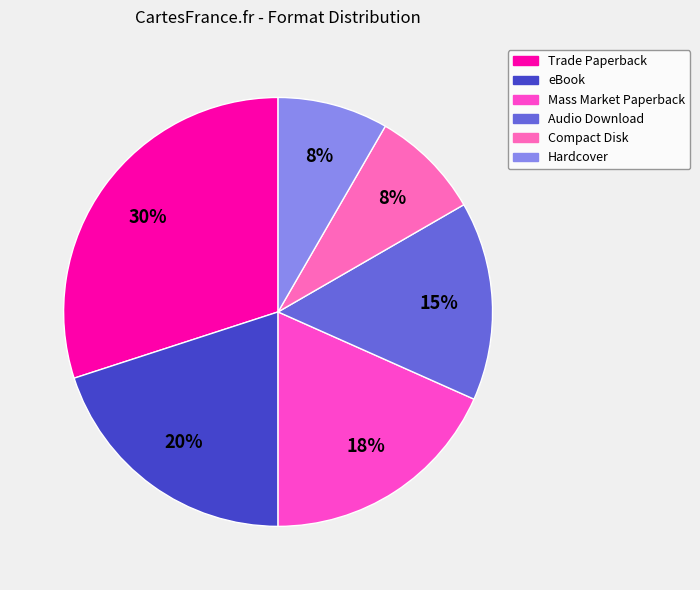

To the nearest percent, what is the average slice percentage?

17%